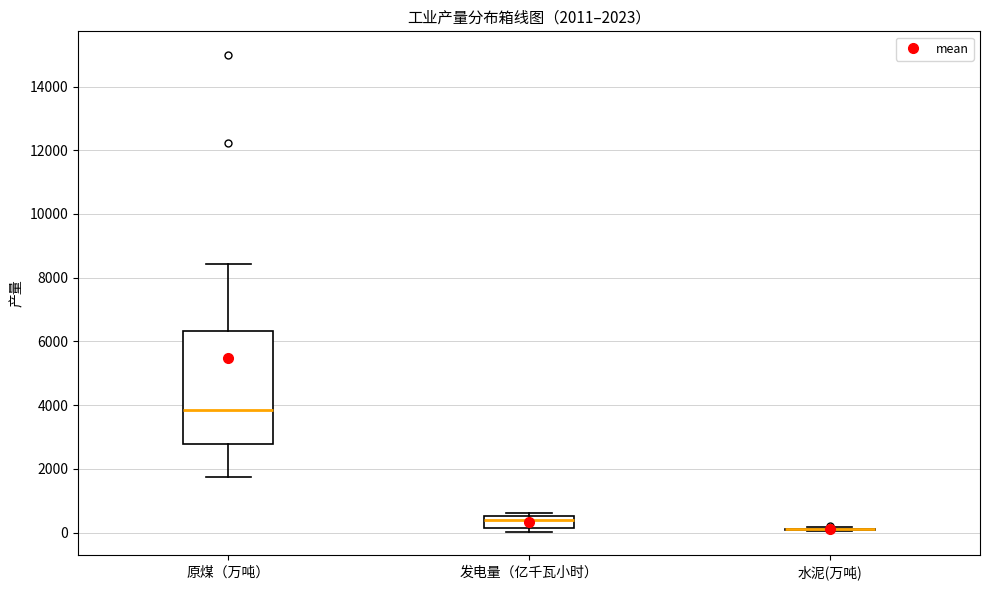

Which box is the tallest, from its lower edge to its upper edge?

原煤（万吨）